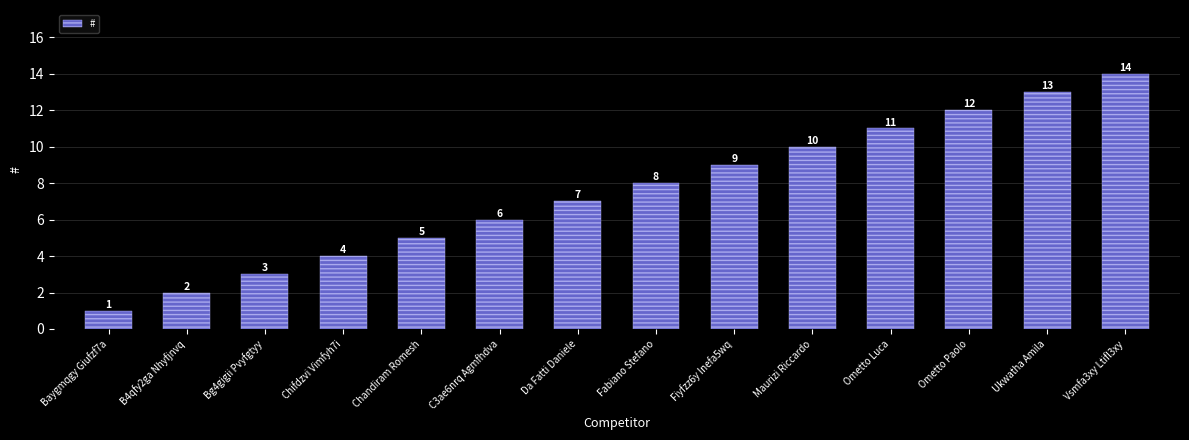

The chart shows a value of 5 at Chandiram Romesh. True or false?

True